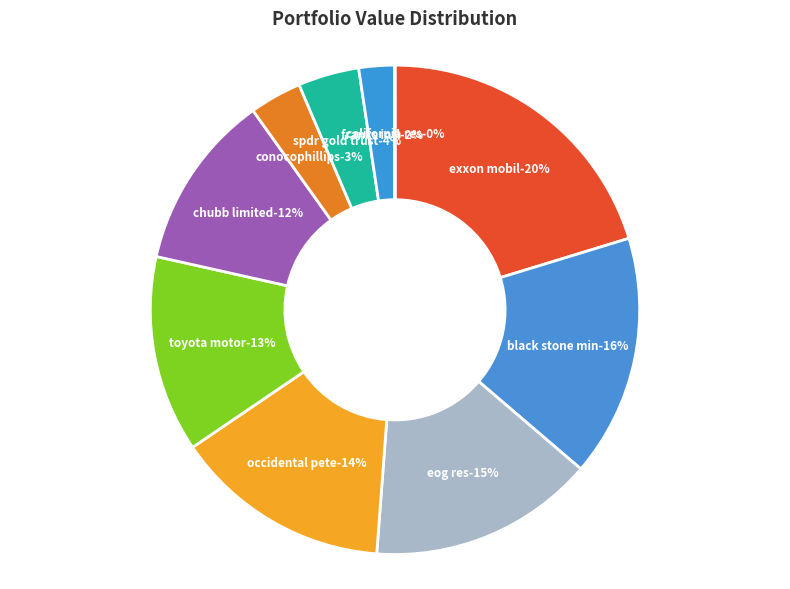

How much of the chart is everything except CHUBB LIMITED?

88.4%